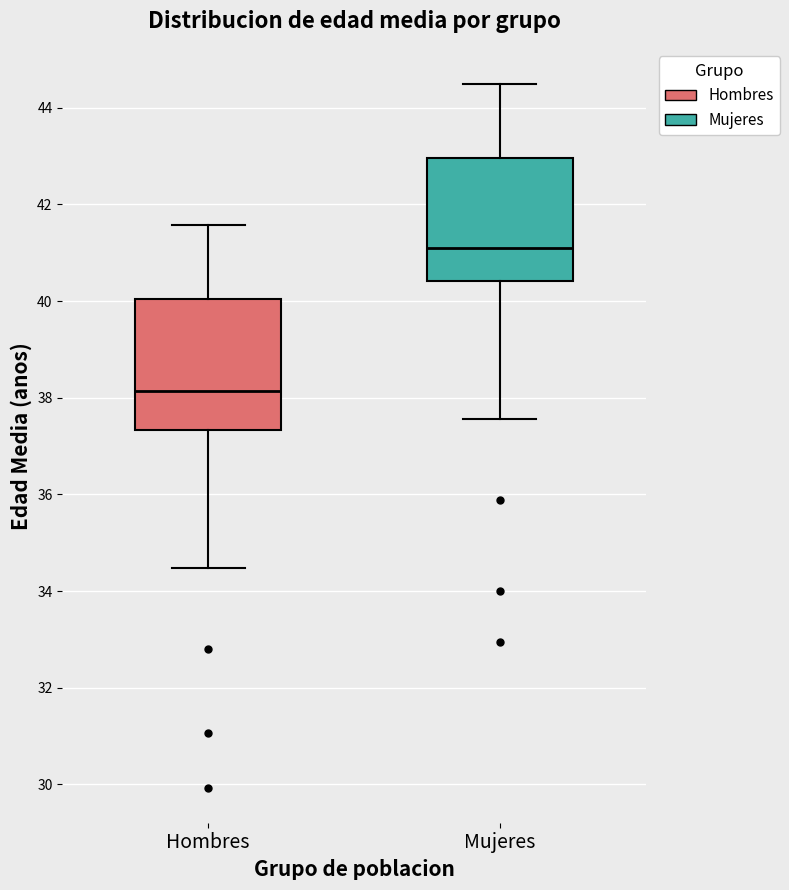

Reading left to right, read every box against the y-axis: the position of its median line, the range the box covers, and the ends of its whiskers. The values are not printed on the chart, so give them approximately, as read against the axis.

Hombres: median 38.2, box 37.4 to 40.0, whiskers 34.4 to 41.6
Mujeres: median 41.2, box 40.4 to 43.0, whiskers 37.6 to 44.4